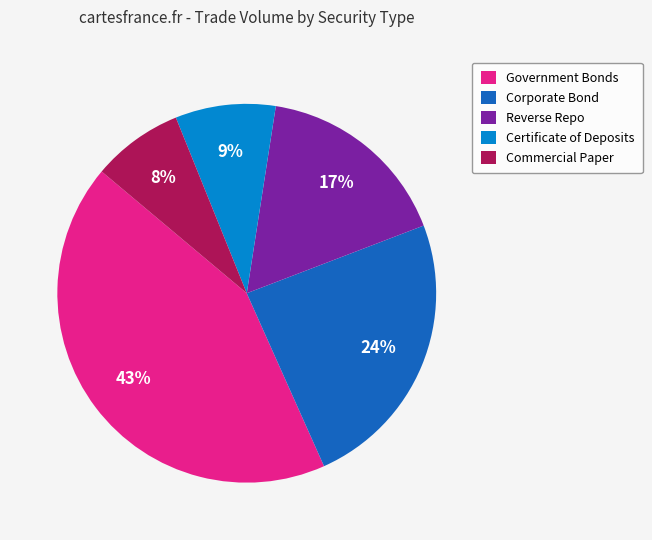

Between Certificate of Deposits and Corporate Bond, which is larger?

Corporate Bond